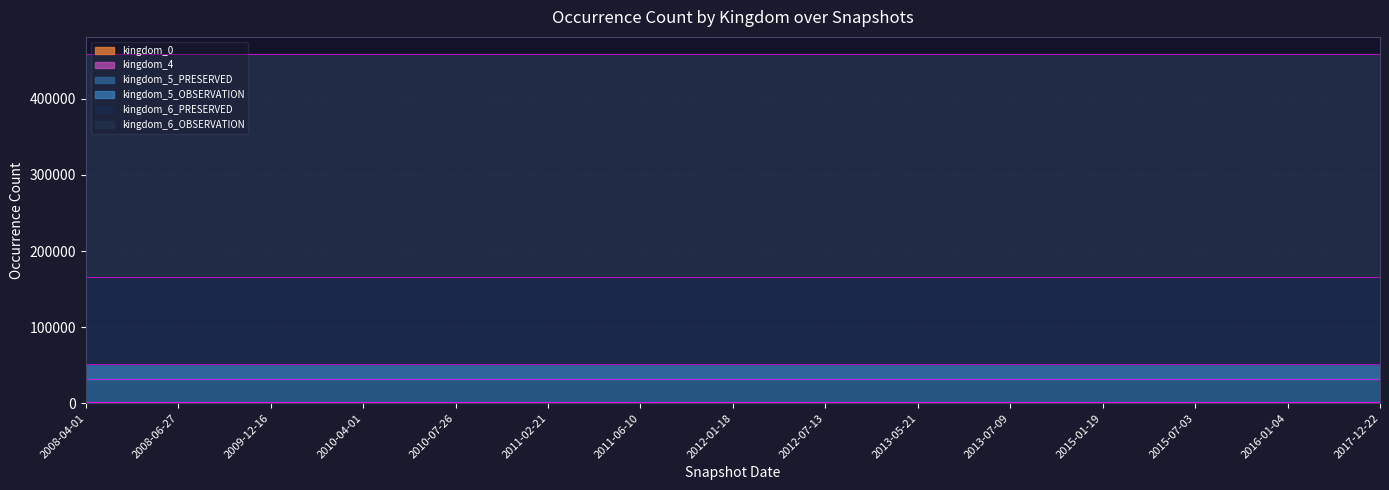

List the series in order of their peak value, highest first.

kingdom_6_OBSERVATION, kingdom_6_PRESERVED, kingdom_5_PRESERVED, kingdom_5_OBSERVATION, kingdom_0, kingdom_4